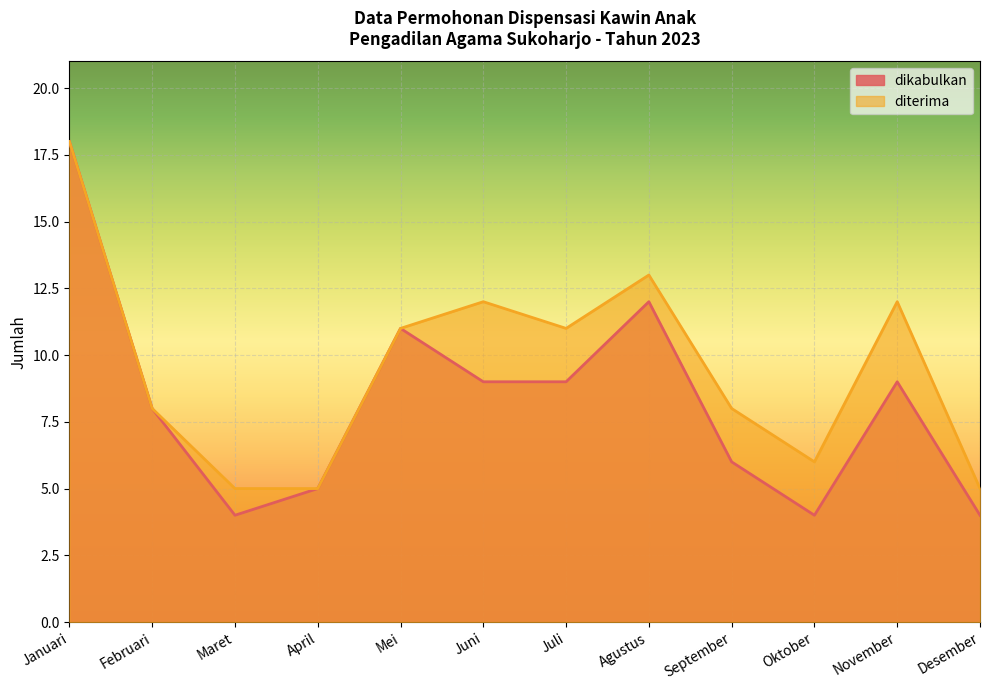

Rank the series by their maximum value, from lowest to highest.

dikabulkan, diterima